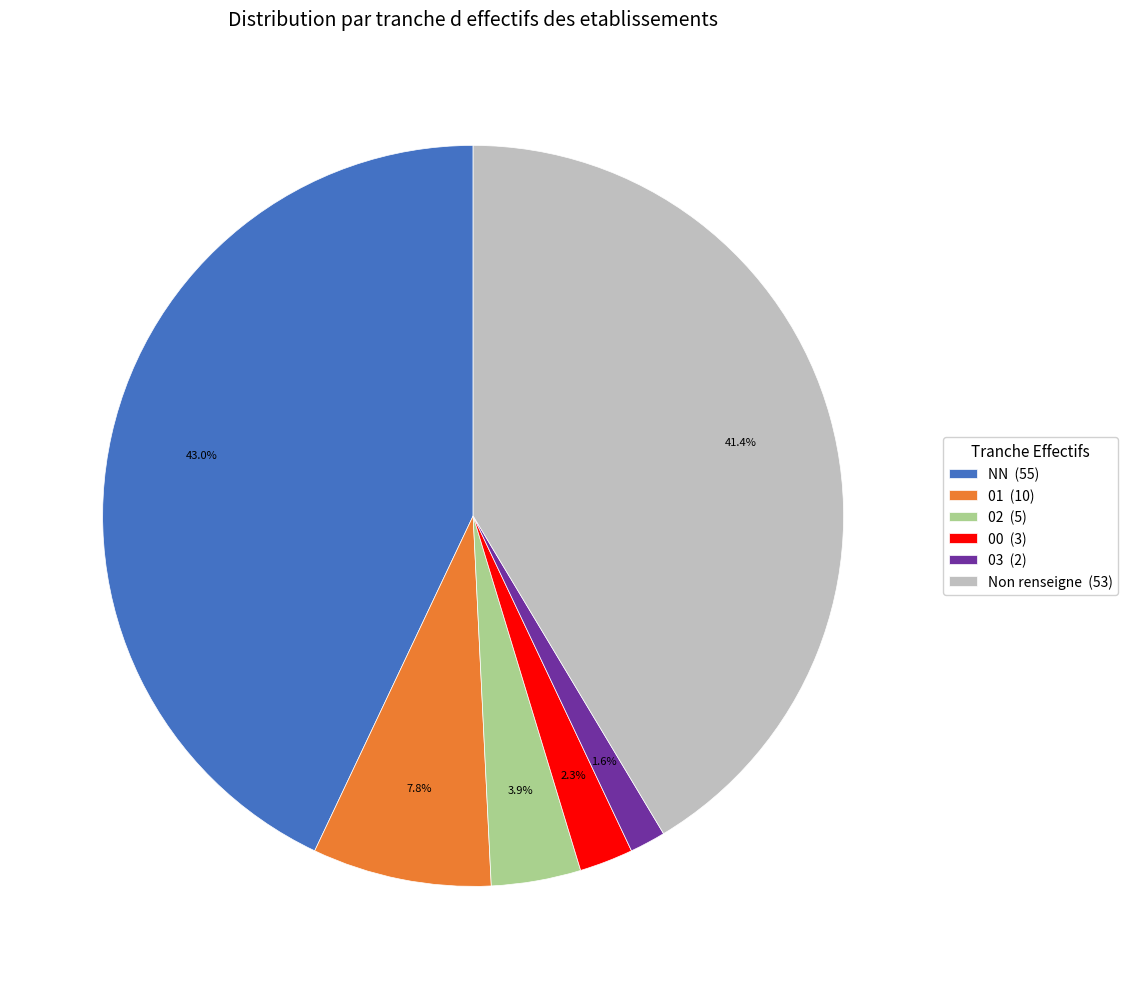

Approximately how many times larger is the value at 00 (3) compared to 01 (10)?

0.3